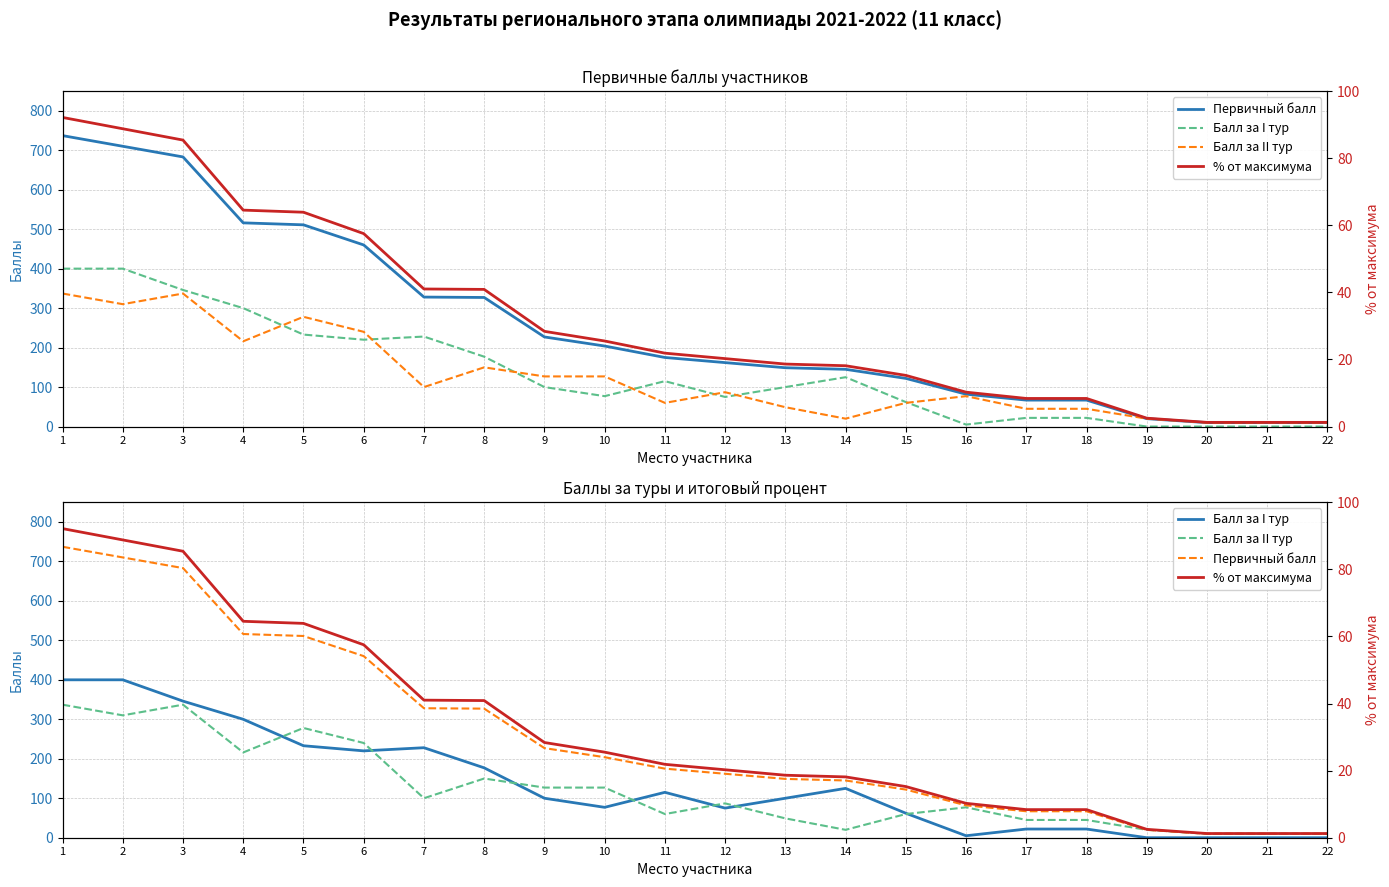

True or false: Первичный балл has more than 2 points higher than both neighbors.

False